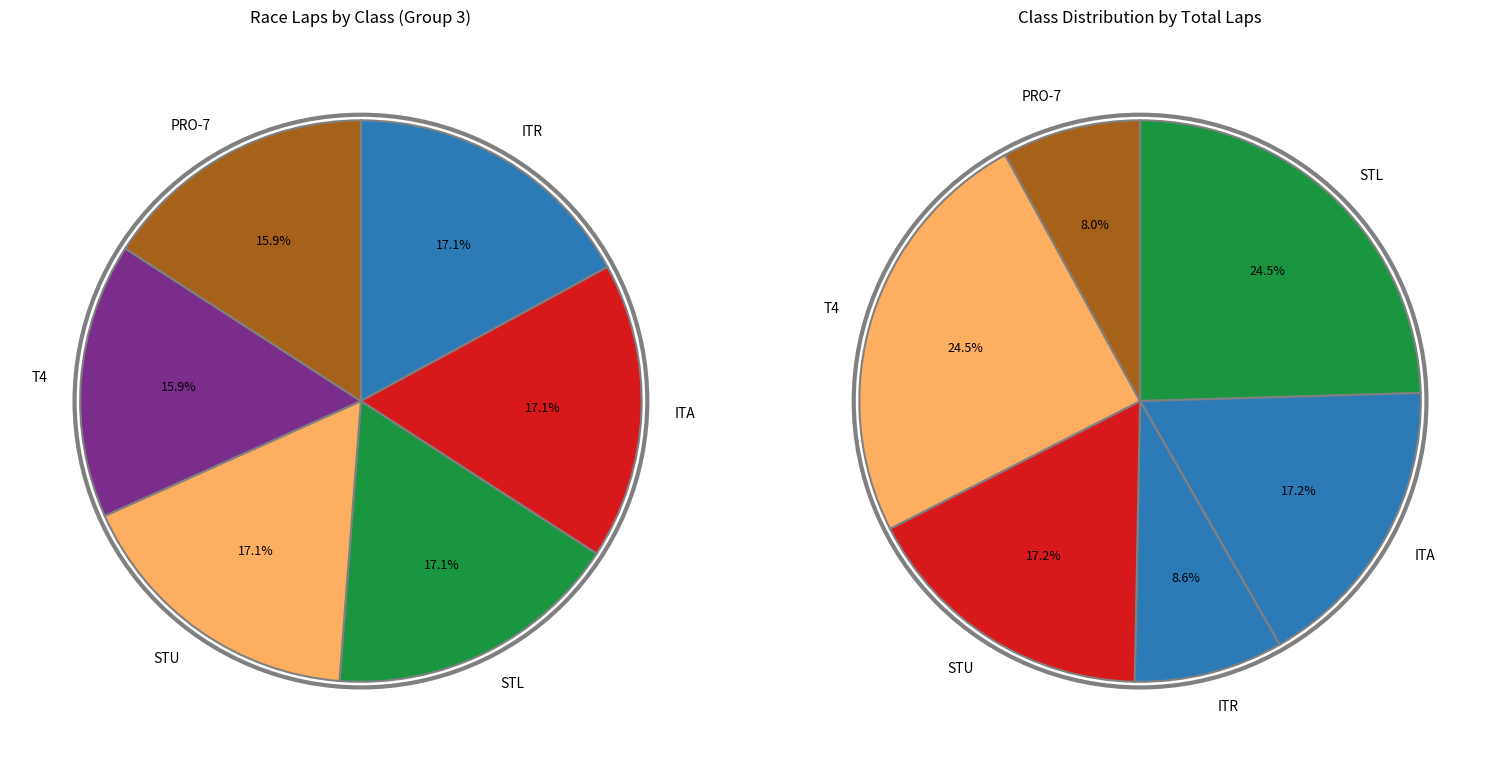

Which slice is the smallest?

T4